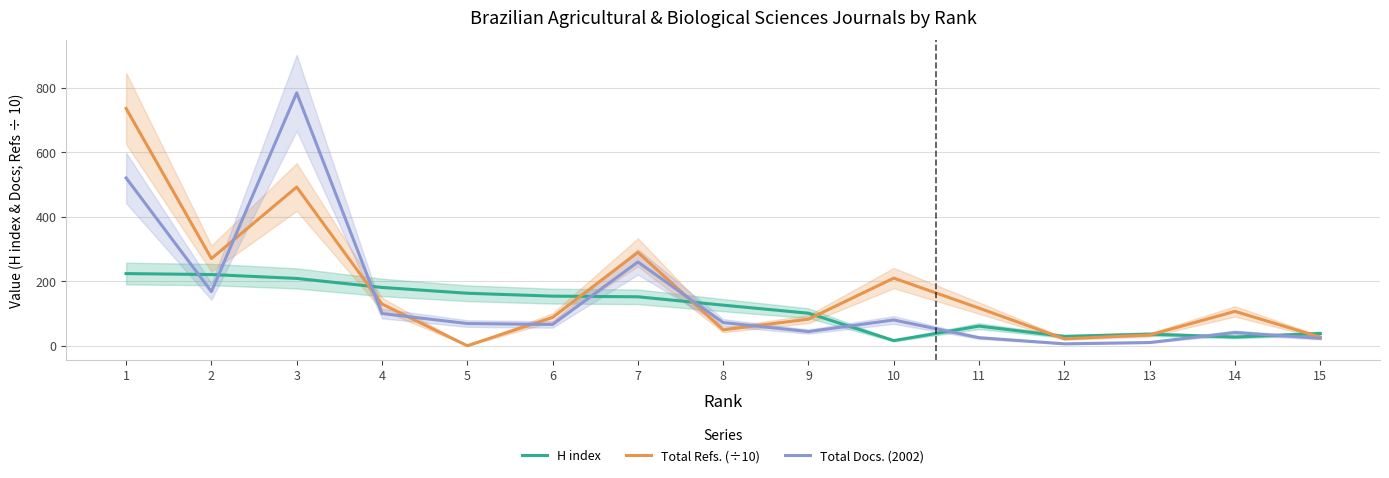

Is the value of Total Refs. (÷10) at 15 greater than the value of Total Docs. (2002) at 2?

No